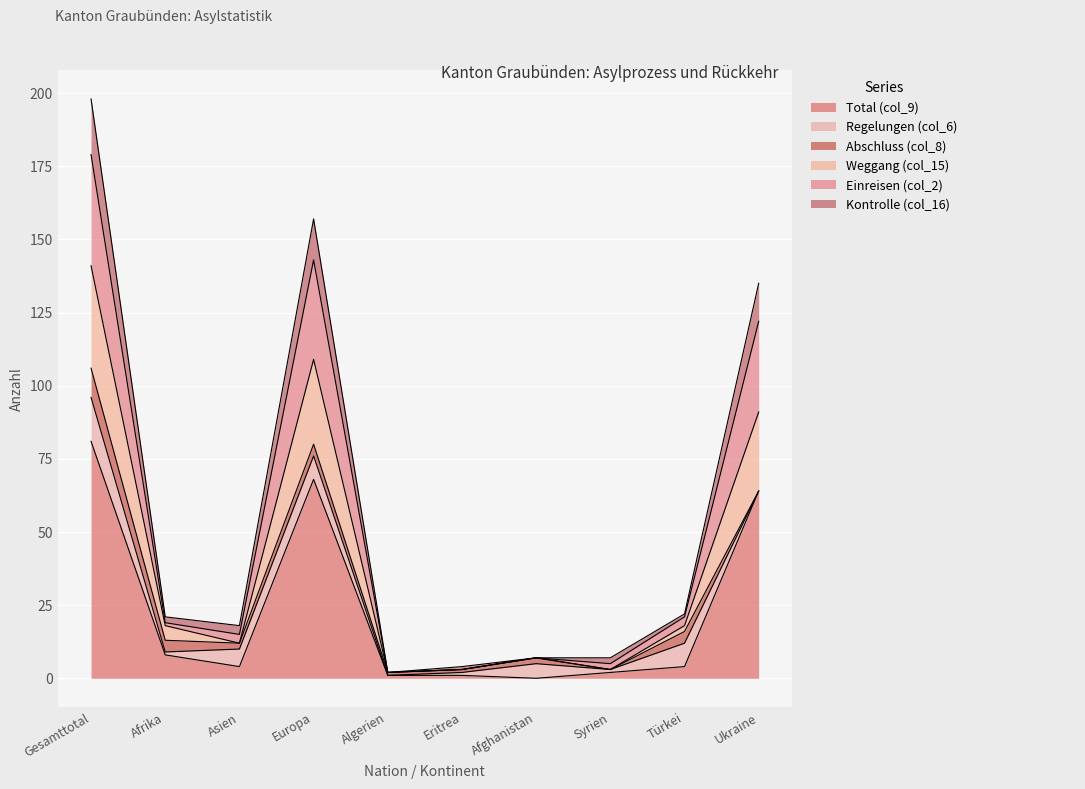

Between Türkei and Gesamttotal, which is larger?

Gesamttotal